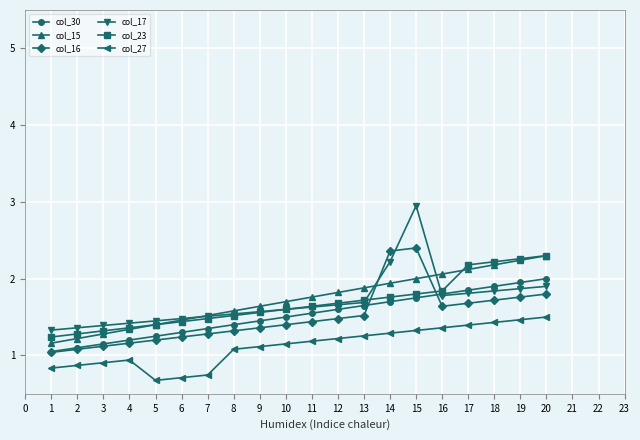

The value of col_30 at 14 is 0.9. True or false?

False